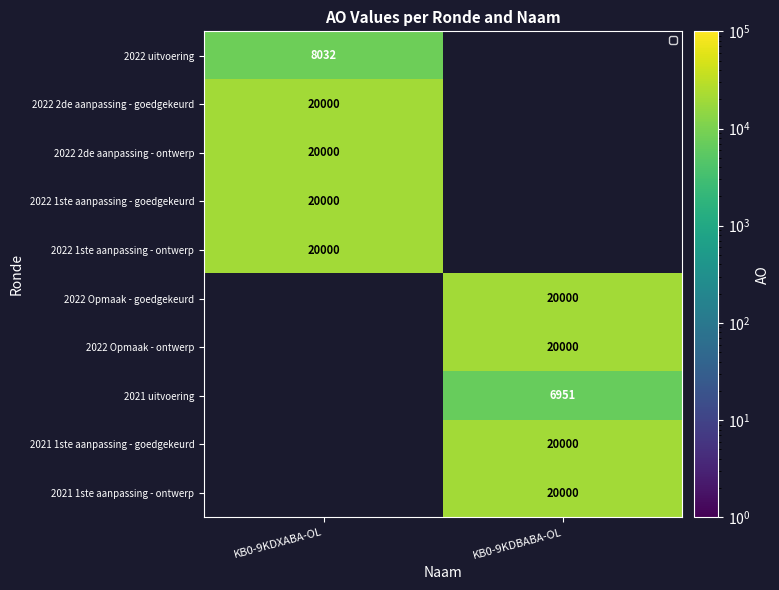

What is the greatest value displayed?

20000.0